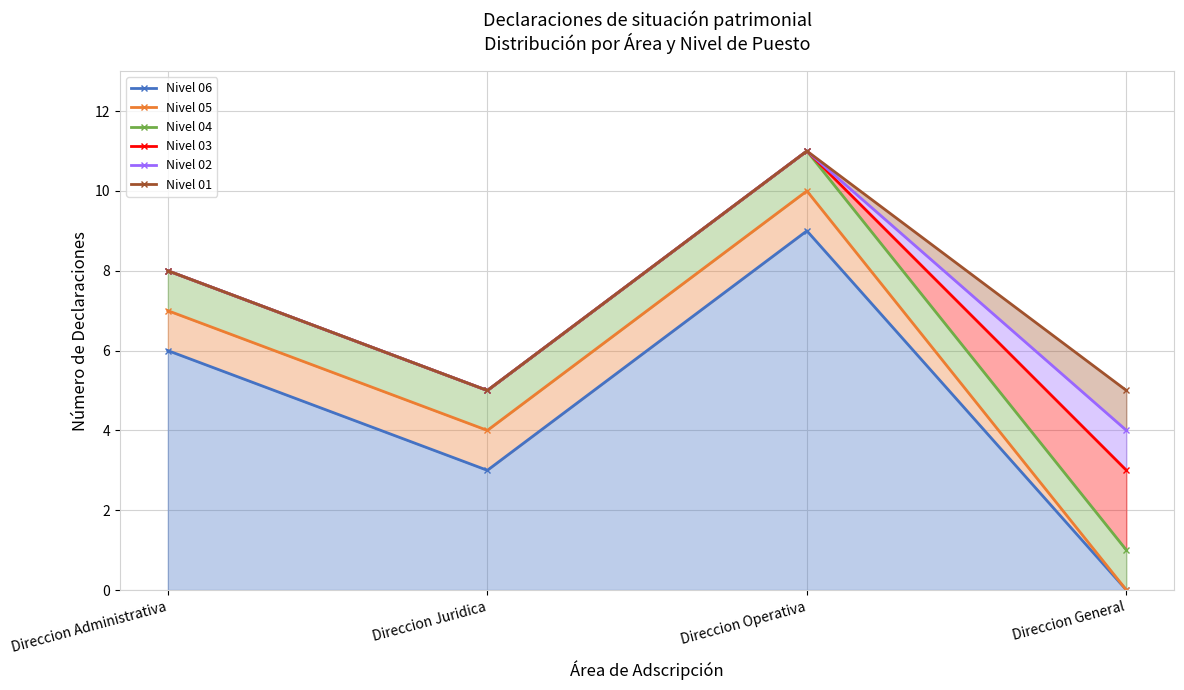

True or false: Nivel 03 has more than 2 points higher than both neighbors.

False